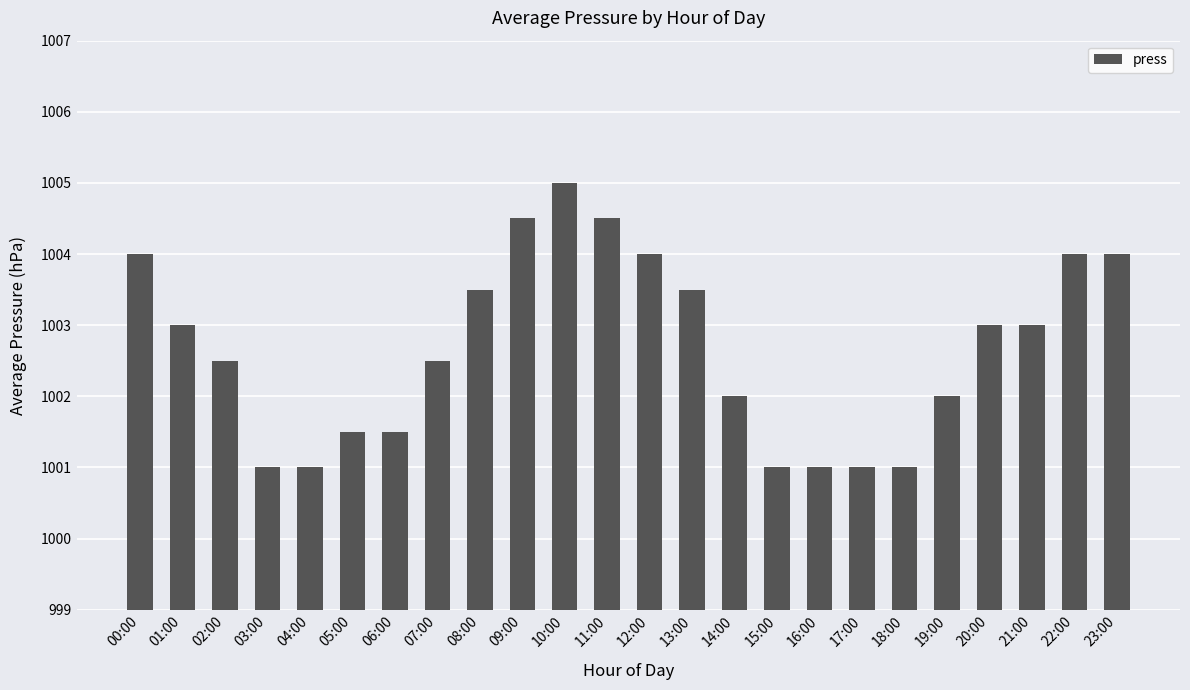

Approximately how many times larger is the value at 03:00 compared to 11:00?

1.0